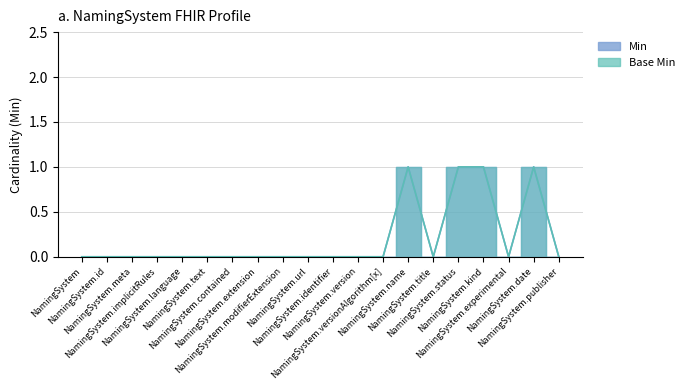

True or false: Min and Base Min cross at least once.

False